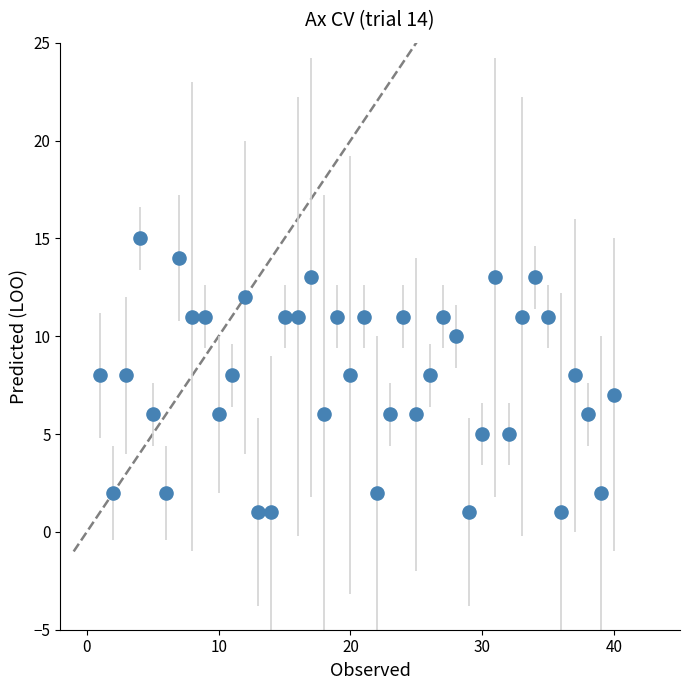

What is the range of X values (max minus min)?

39